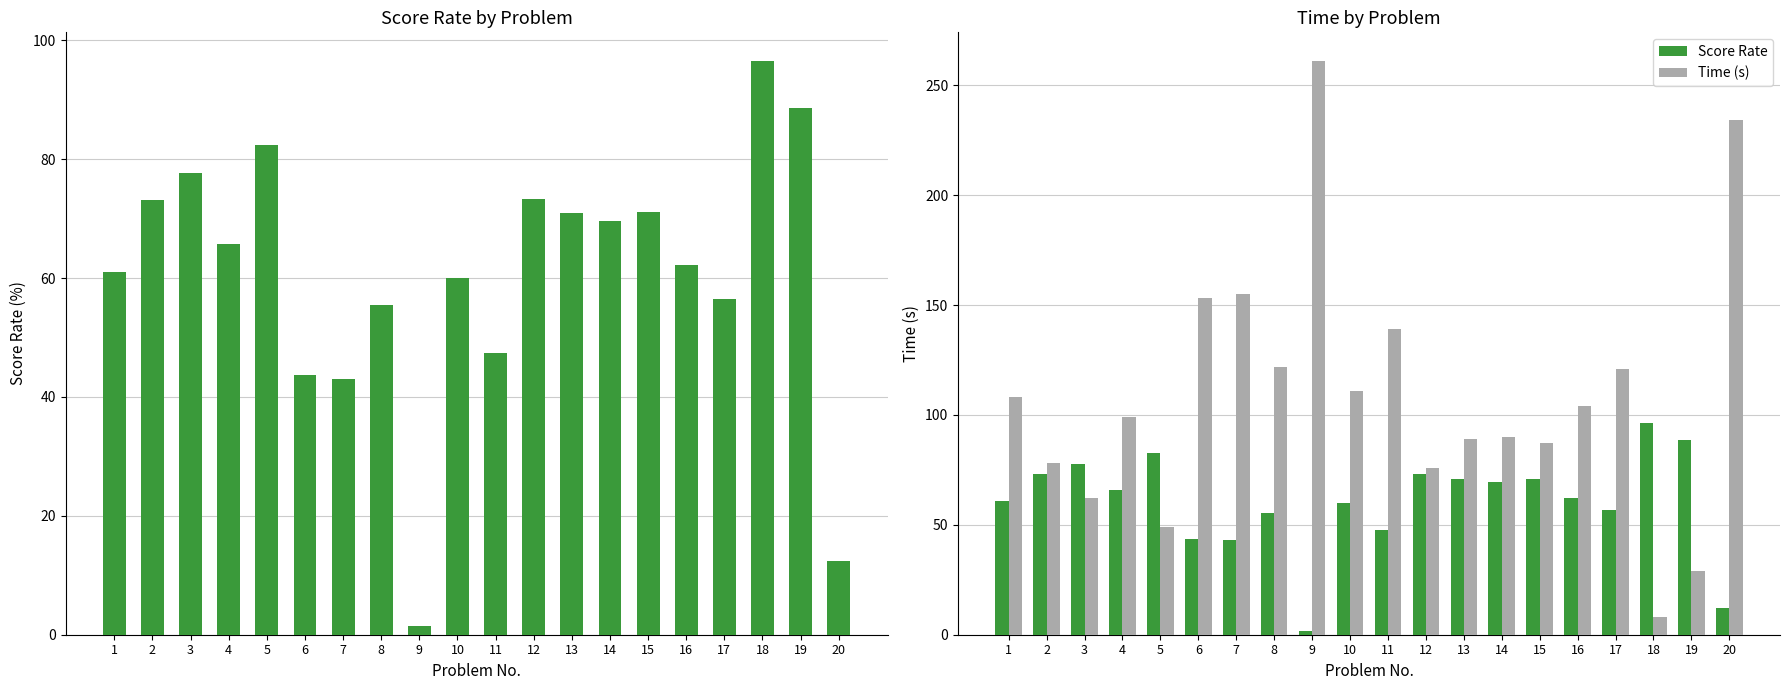

At 14, list the series in order from largest to smallest.

Time (s), Score Rate